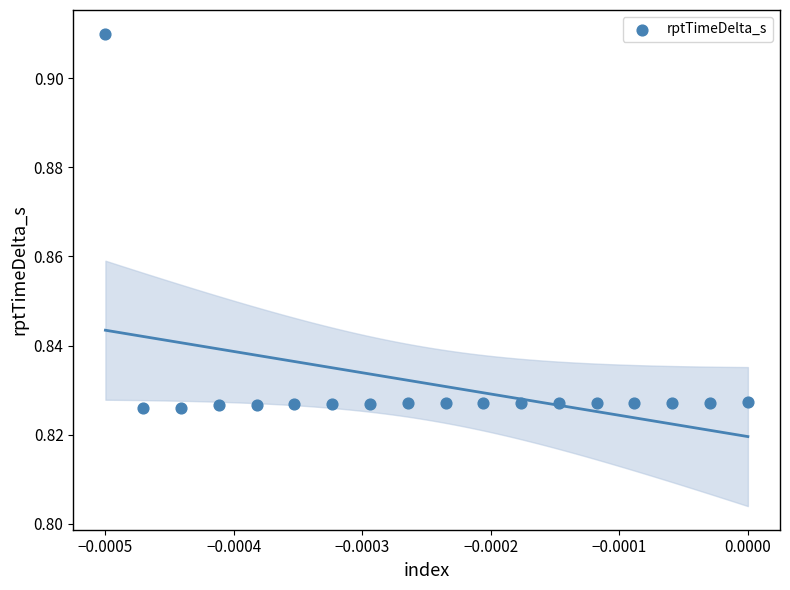

How many data points are displayed?

18